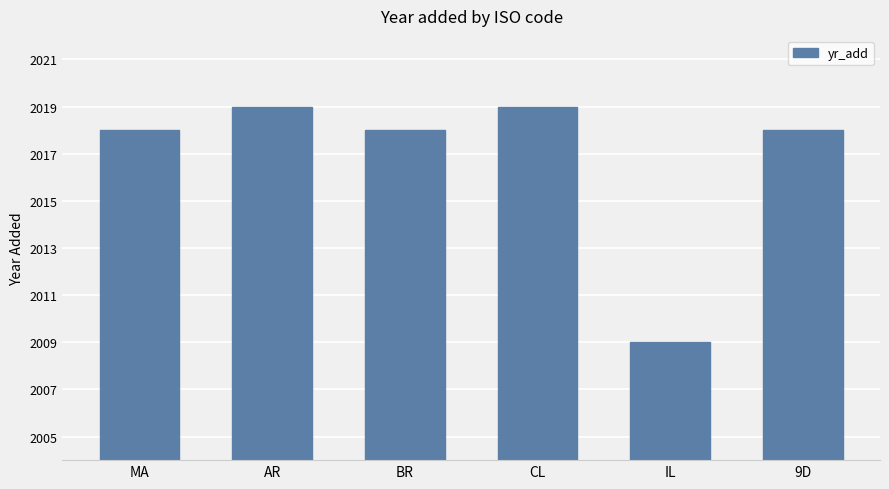

What is the change in value from MA to AR?

+1